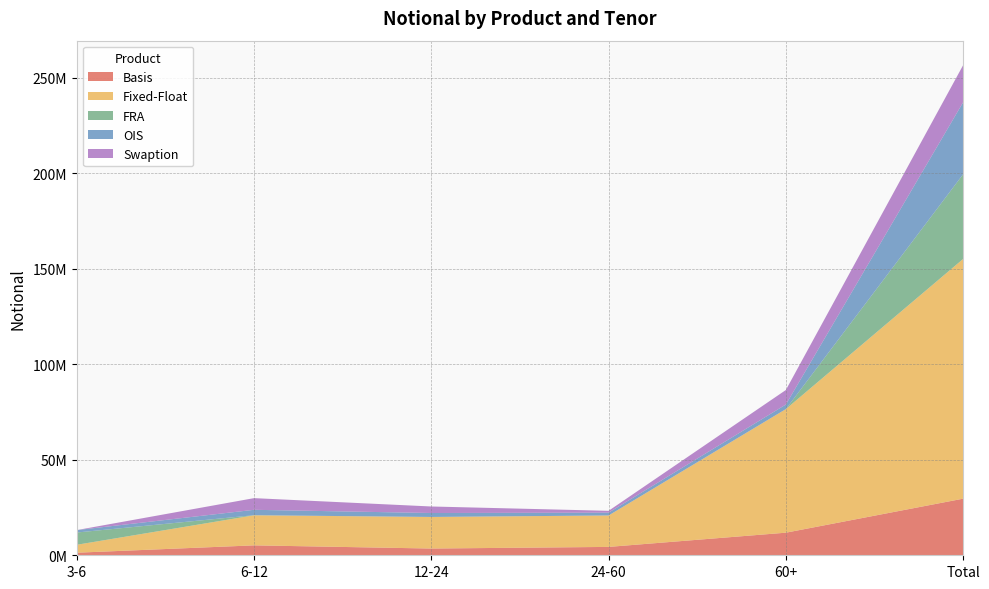

Reading right to left, what are all the values shown in this chart?

Basis: 29620216	11821936	4380184	3527643	5192662	1344200
Fixed-Float: 125430823	64665261	16448057	16526717	15727492	4153579
FRA: 44323648	0	0	0	54879	6410109
OIS: 37656403	2390171	1479437	2062731	2818229	1275282
Swaption: 19422025	7600693	957963	3413315	6106035	1030